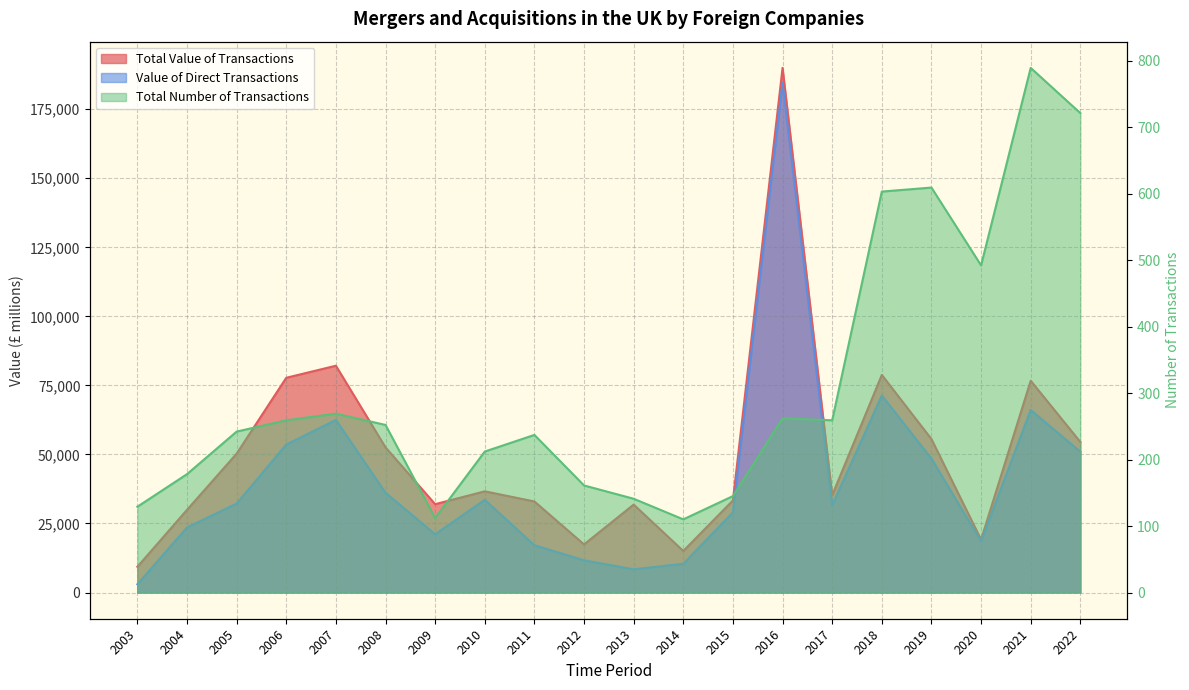

At which category does Total Number of Transactions reach its first local valley?

2009